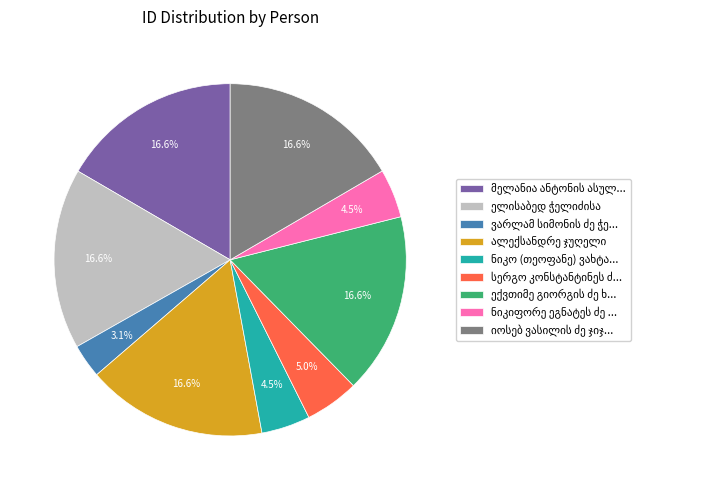

Is there any slice that represents more than half of the pie?

No